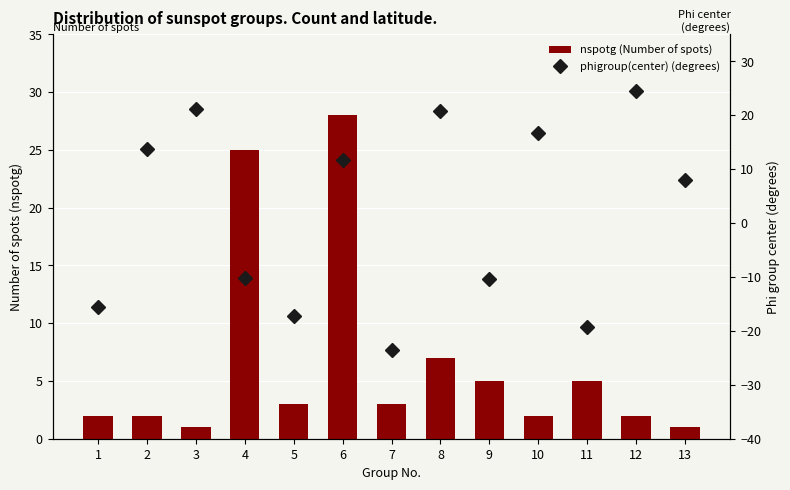

Which category has the highest value across all series?

6